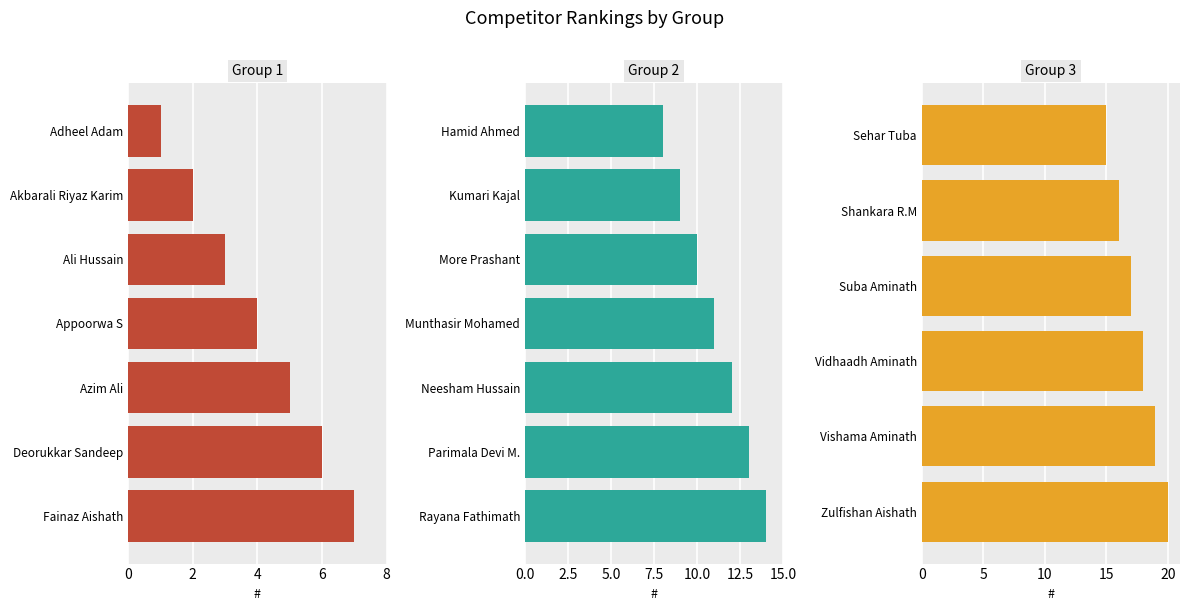

Which has a higher value, Fainaz Aishath or Parimala Devi M.?

Parimala Devi M.